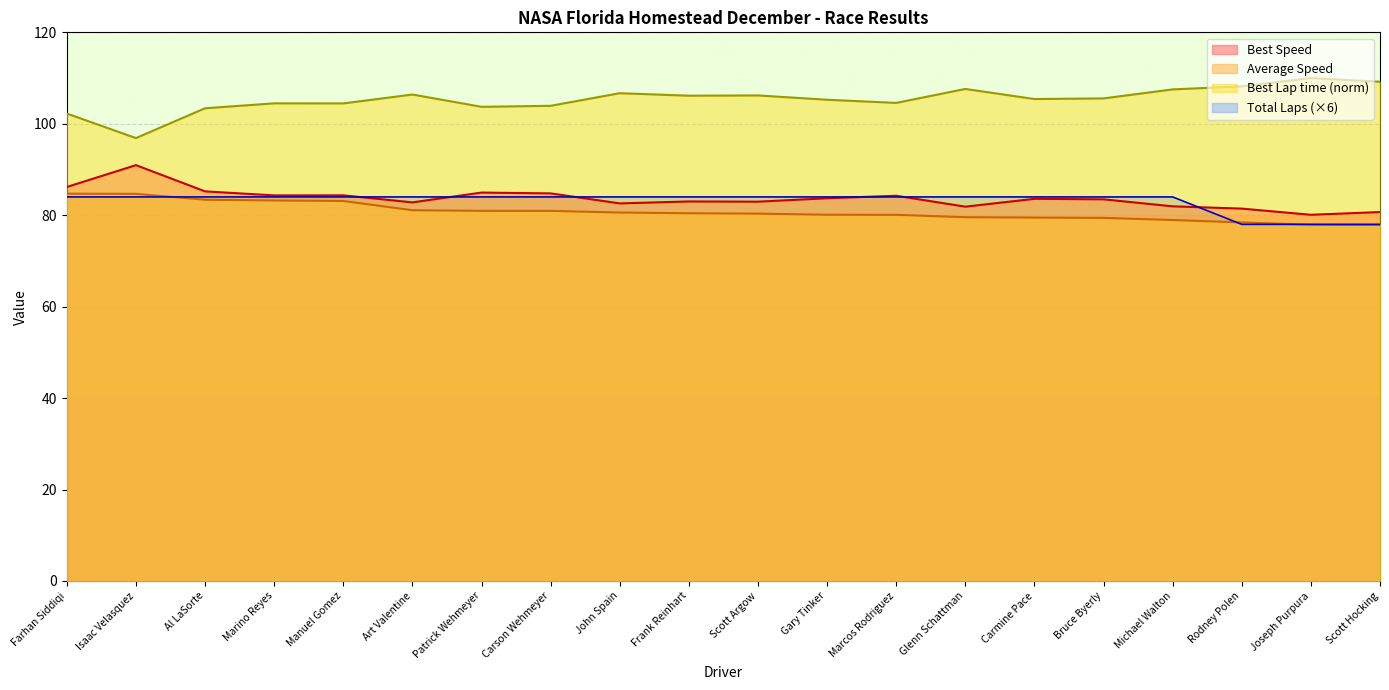

Which category has the lowest value in the Best Speed series?

Joseph Purpura